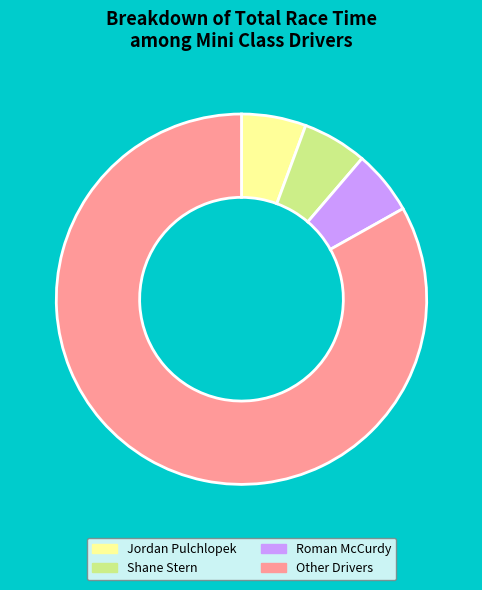

Which slice is the largest?

Other Drivers